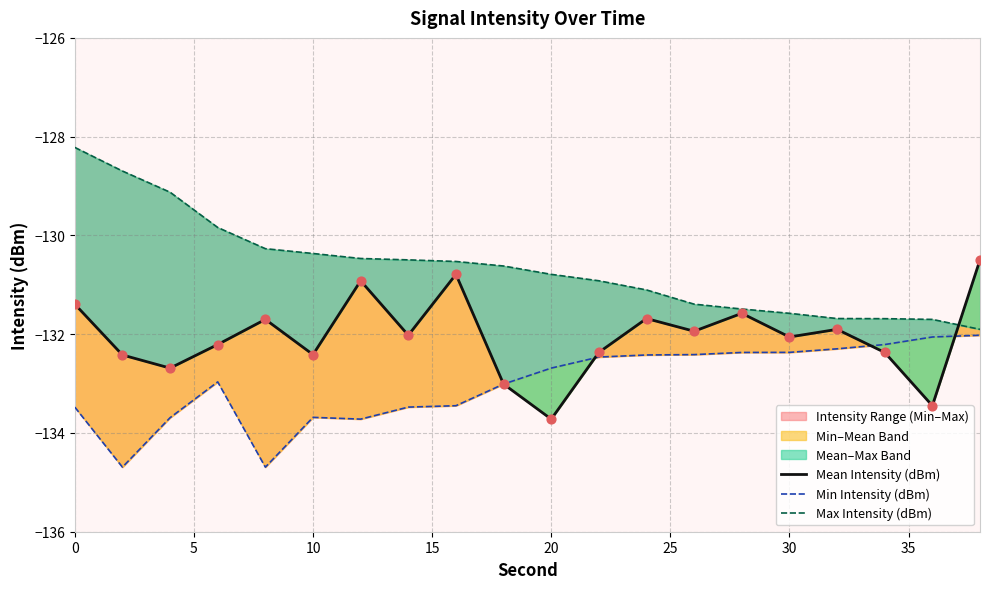

Which series contains the lowest Y value?

Min Intensity (dBm)